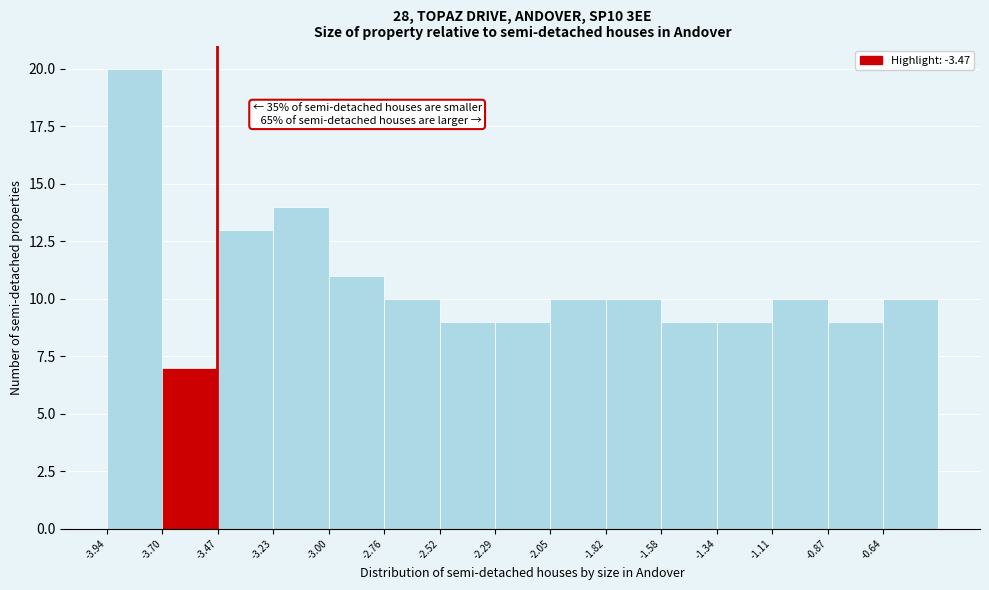

Over which range of the x-axis is the bar tallest?

-3.95 to -3.70